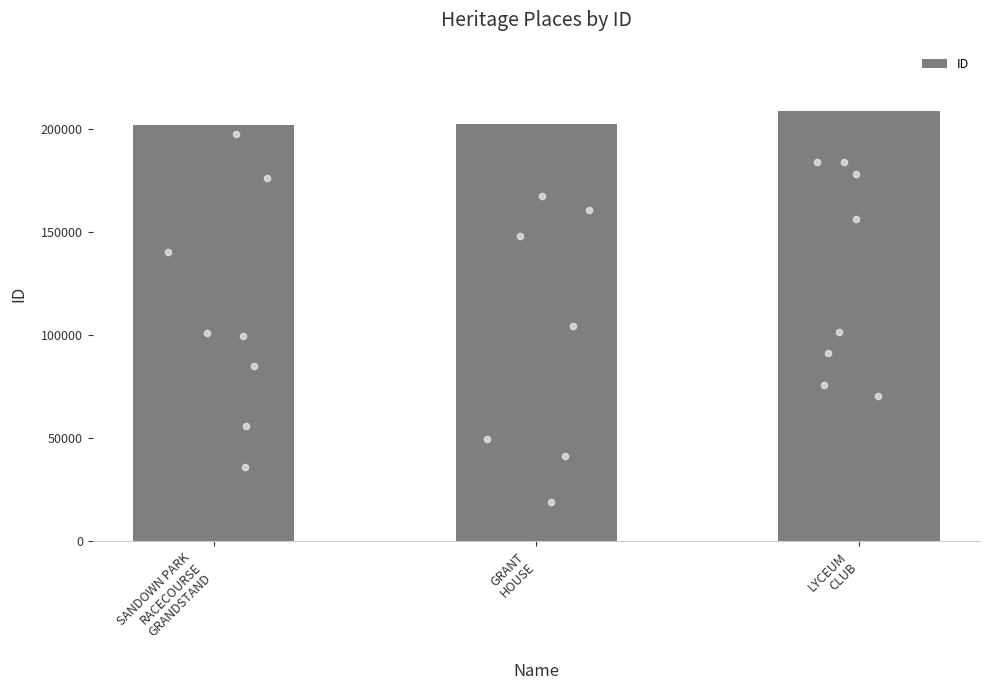

Which has a higher value, GRANT
HOUSE or SANDOWN PARK
RACECOURSE
GRANDSTAND?

GRANT
HOUSE